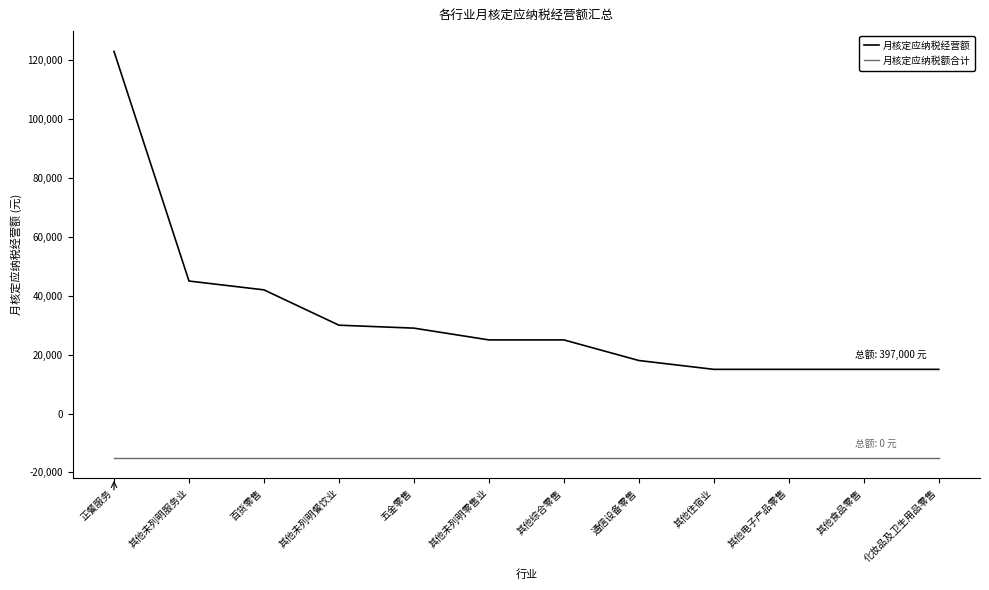

True or false: 月核定应纳税经营额 has a value of 25000 at 其他综合零售.

True